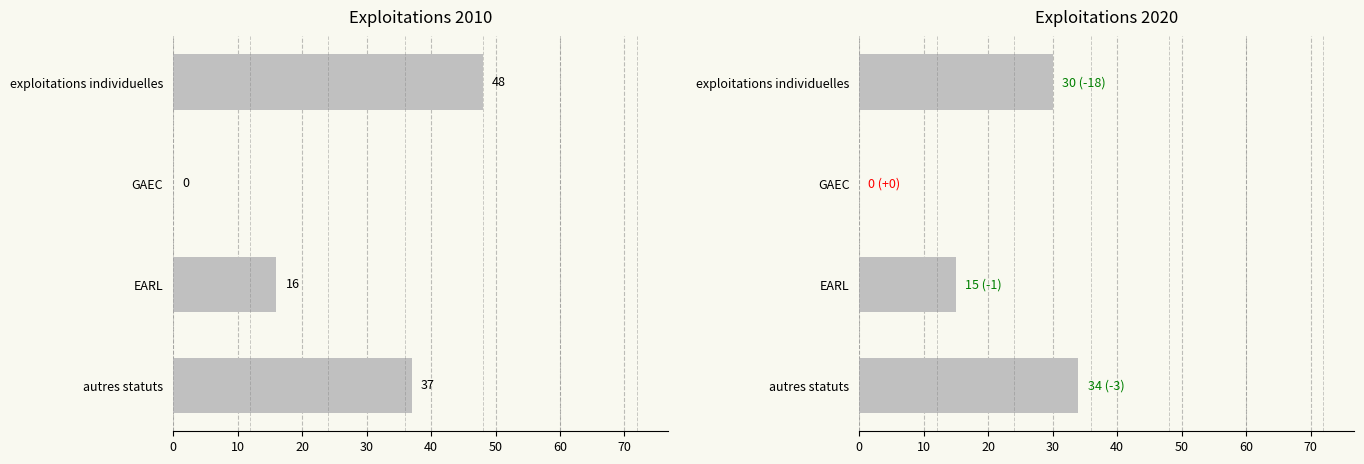

Rank the series by their average value, from lowest to highest.

n_exploit 2020, n_exploit 2010